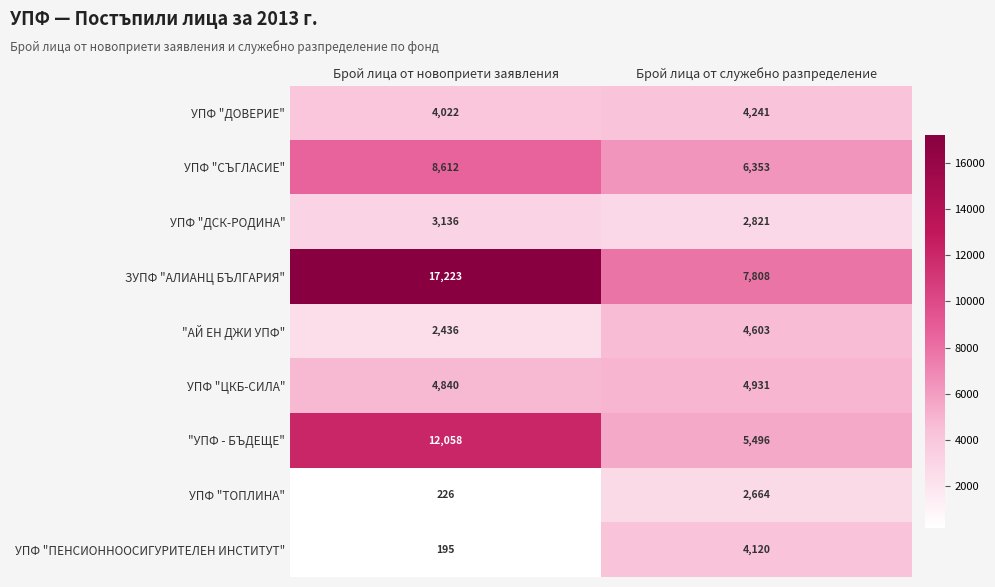

How many values in the УПФ "ПЕНСИОННООСИГУРИТЕЛЕН ИНСТИТУТ" series are below 4120?

1